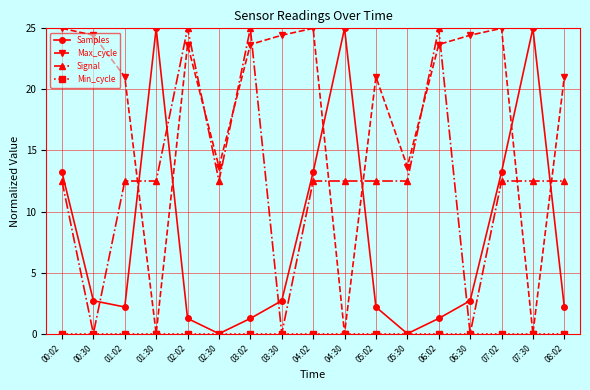

What is the label of the 7th point from the right?

05:02